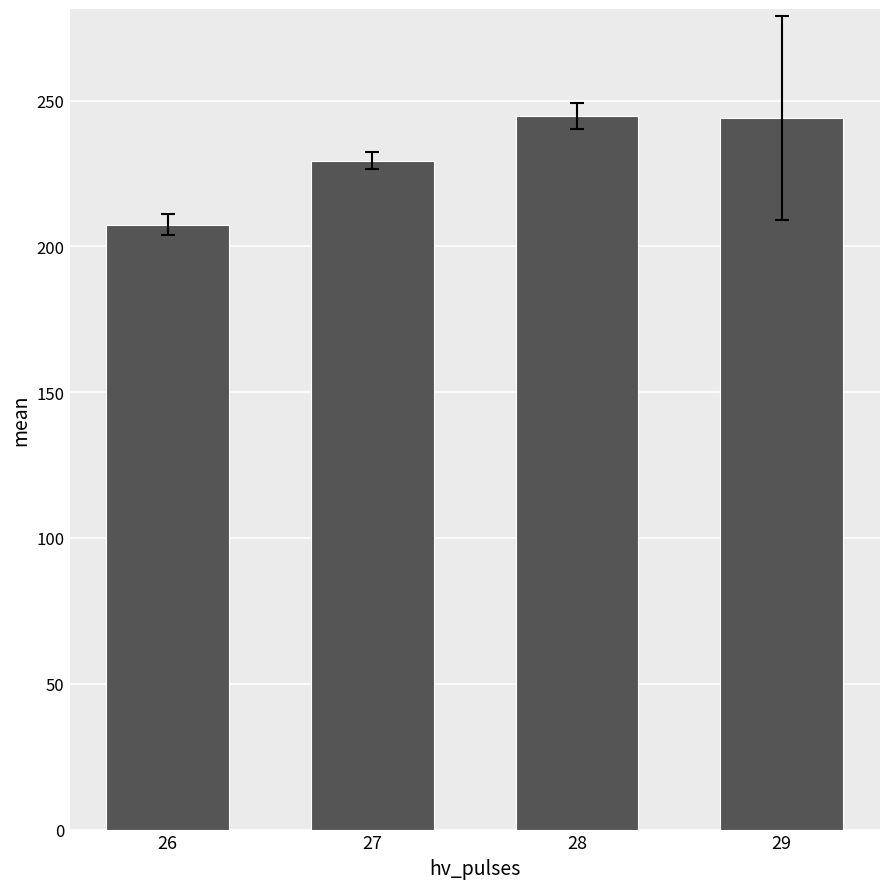

Between 26 and 27, which is larger?

27